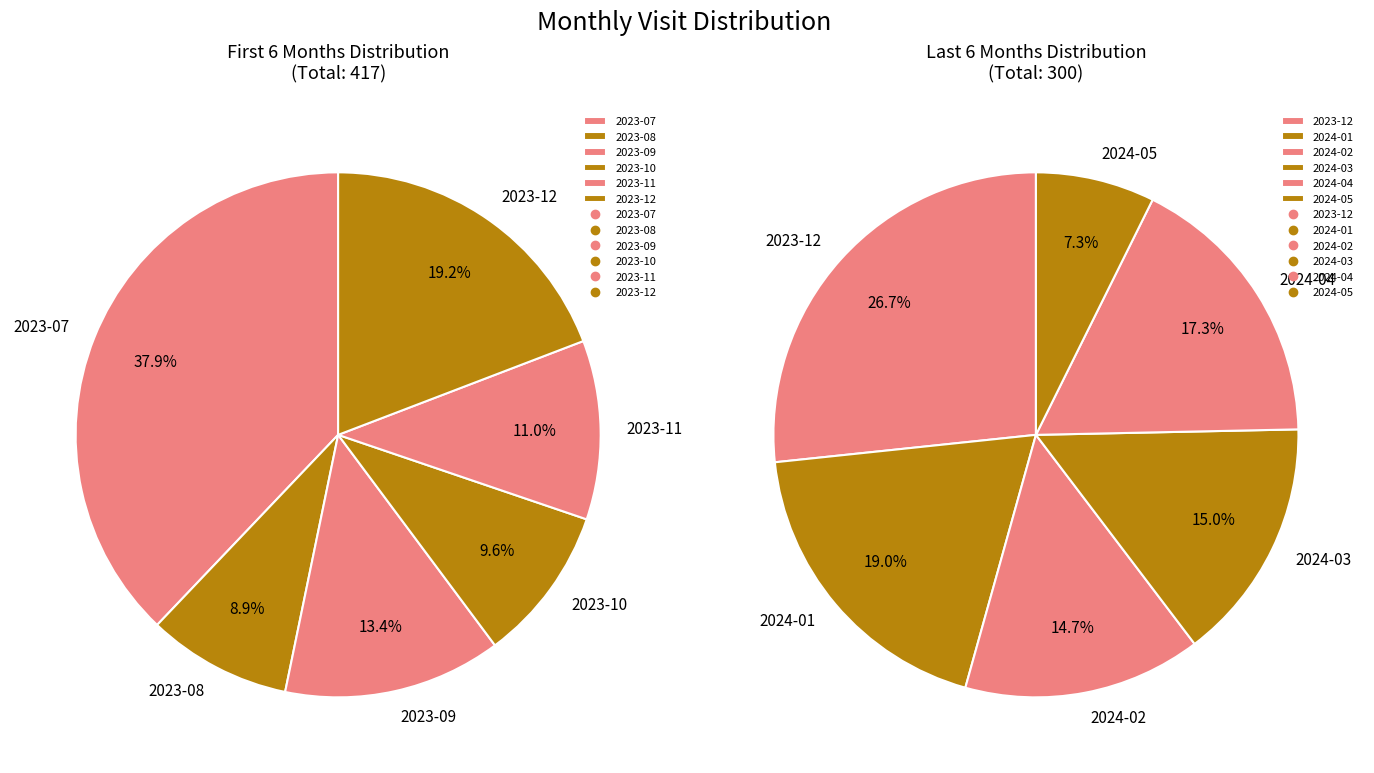

Which has a higher value, 2024-01 or 2024-04?

2024-01